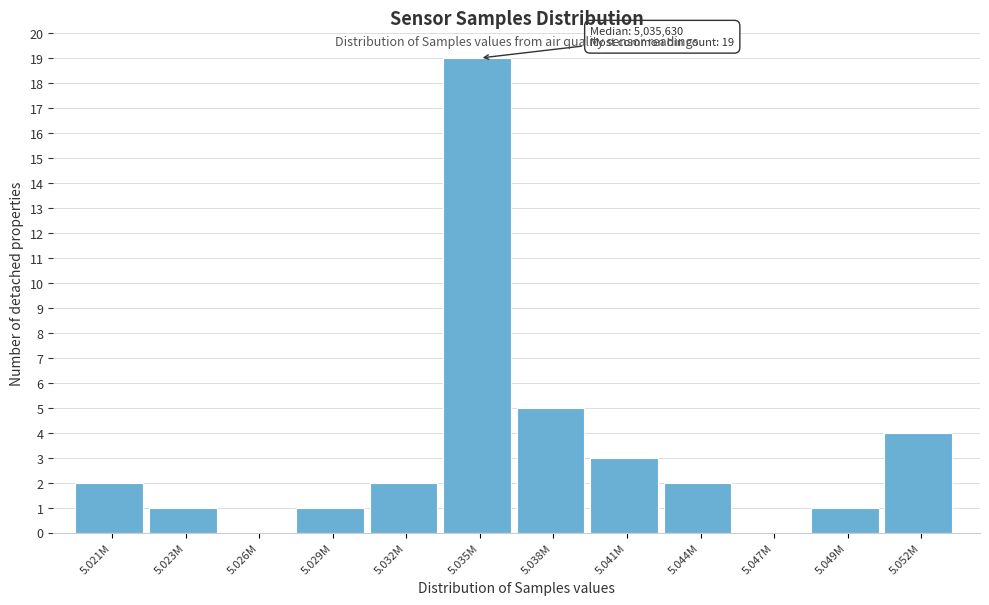

Reading left to right, extract all data points from this chart.

5.021M=2	5.023M=1	5.026M=0	5.029M=1	5.032M=2	5.035M=19	5.038M=5	5.041M=3	5.044M=2	5.047M=0	5.049M=1	5.052M=4